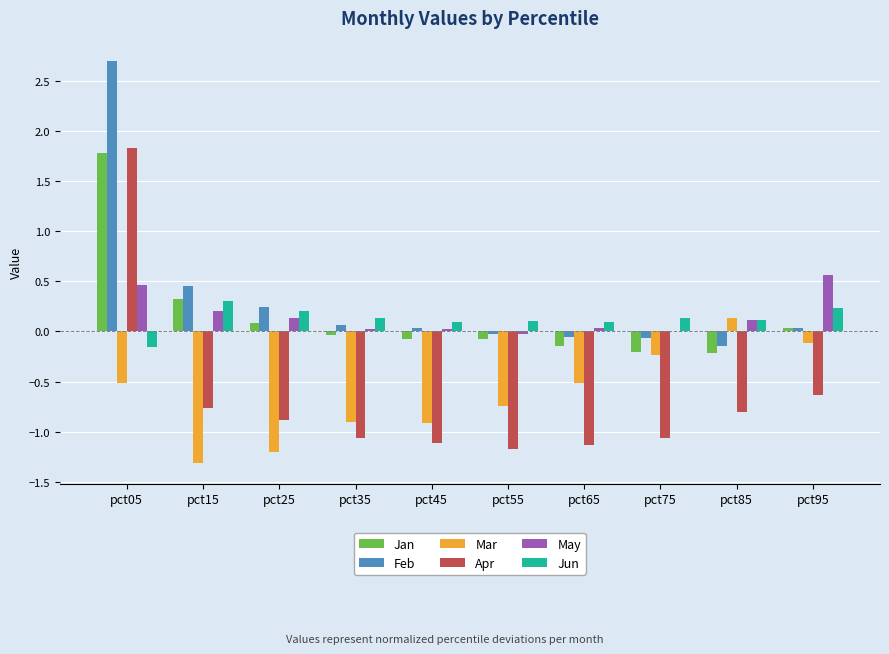

Is the value of May at pct75 greater than the value of Mar at pct75?

Yes